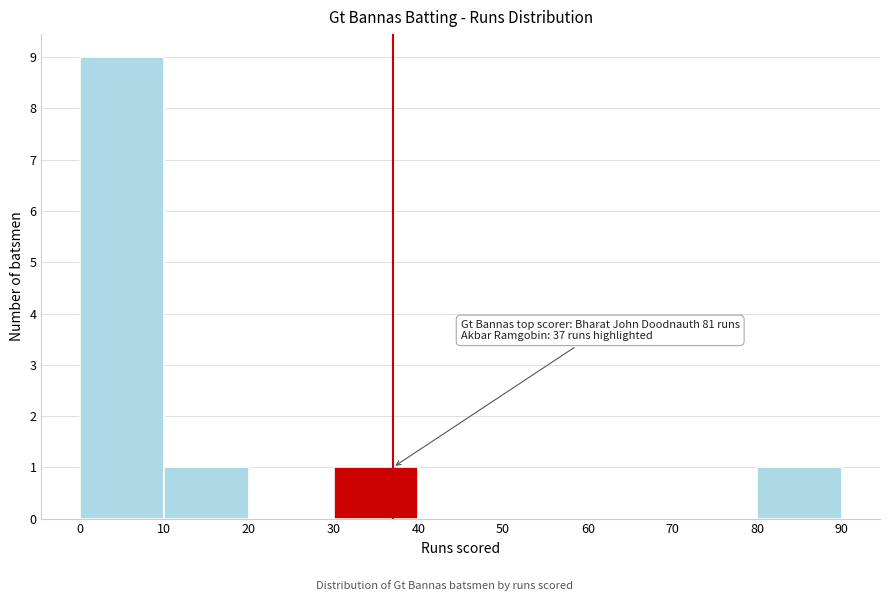

Over which range of the x-axis is the bar tallest?

0 to 10